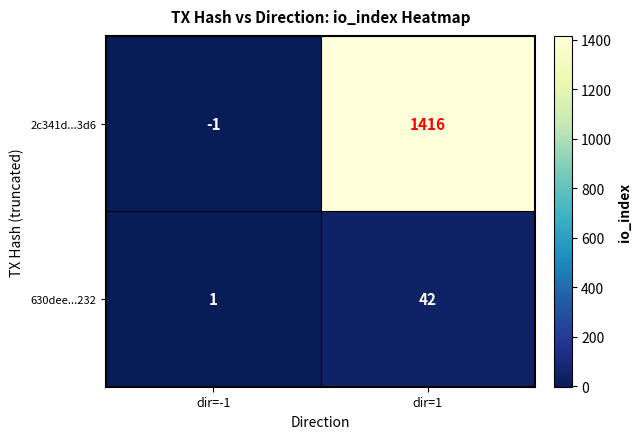

Reading right to left, what are all the values shown in this chart?

2c341d...3d6: dir=1=1416	dir=-1=-1
630dee...232: dir=1=42	dir=-1=1